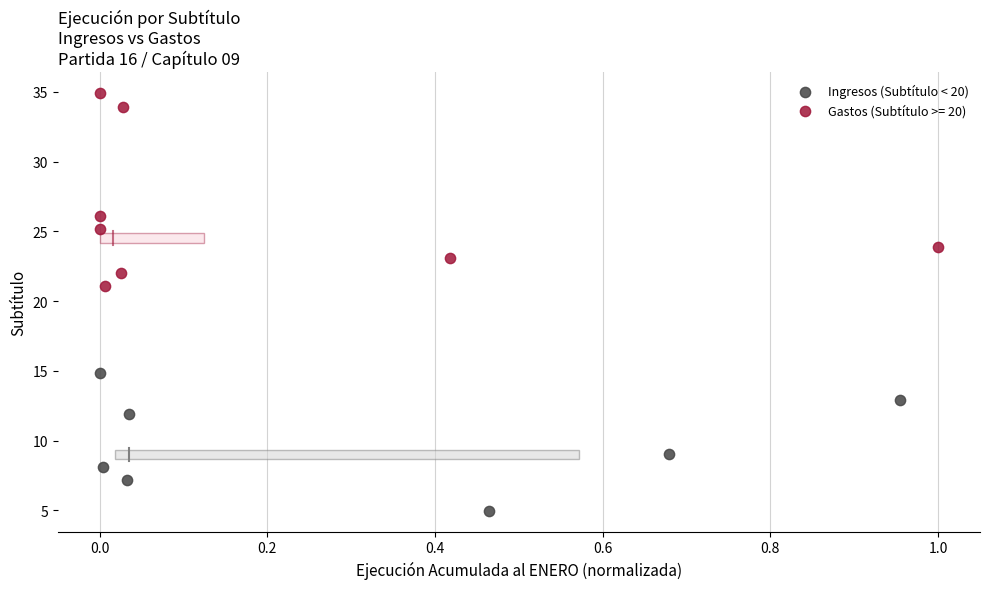

Which series contains the lowest Y value?

Ingresos (Subtítulo < 20)